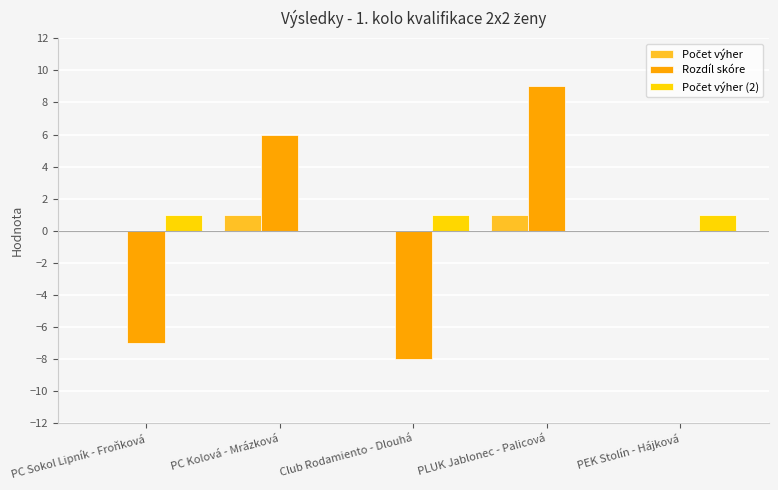

How many data points does each series have?

5